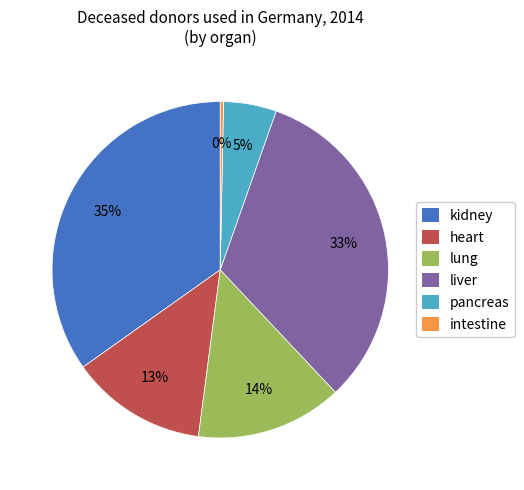

Rank the categories by value from highest to lowest.

kidney, liver, lung, heart, pancreas, intestine